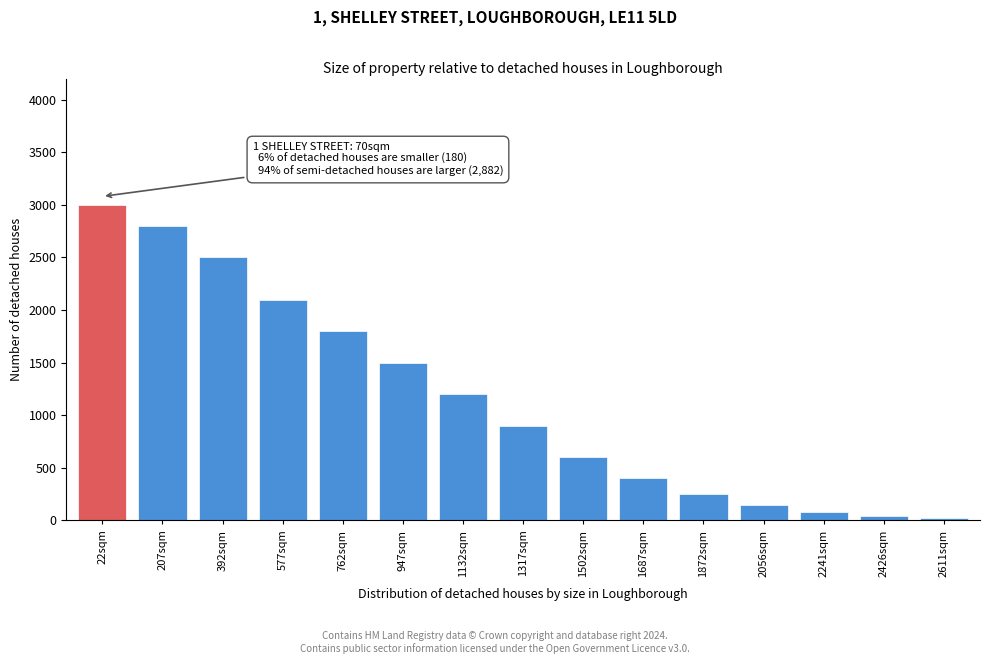

Reading right to left, extract all data points from this chart.

2611sqm=20	2426sqm=40	2241sqm=80	2056sqm=150	1872sqm=250	1687sqm=400	1502sqm=600	1317sqm=900	1132sqm=1200	947sqm=1500	762sqm=1800	577sqm=2100	392sqm=2500	207sqm=2800	22sqm=3000